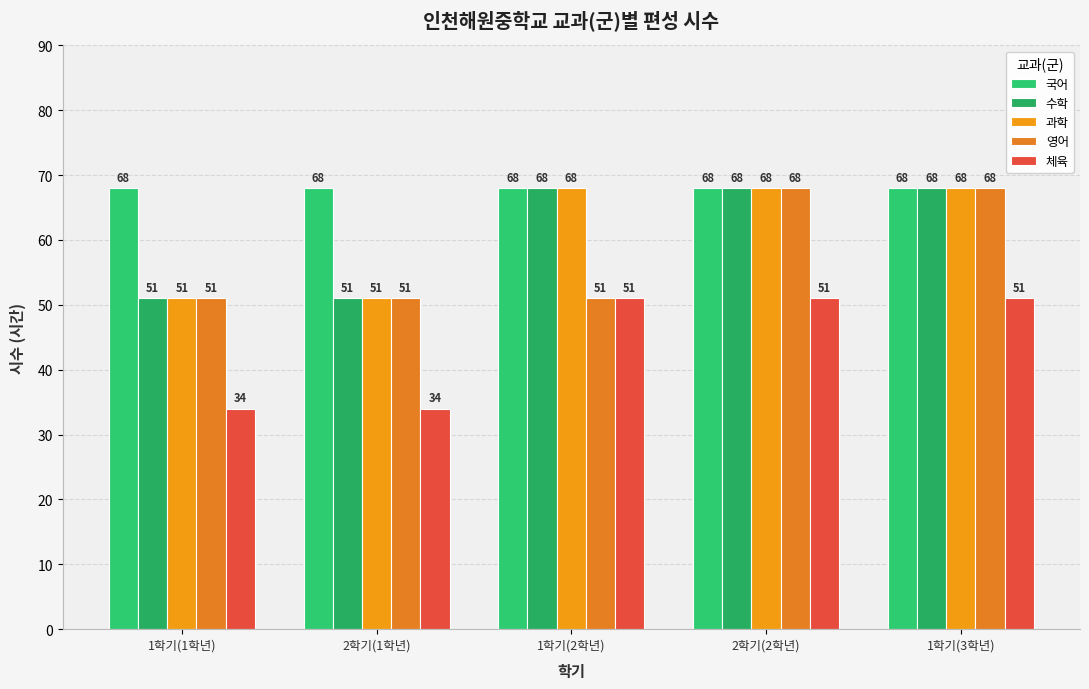

Is it true that 국어 equals 68 at 2학기(2학년)?

True